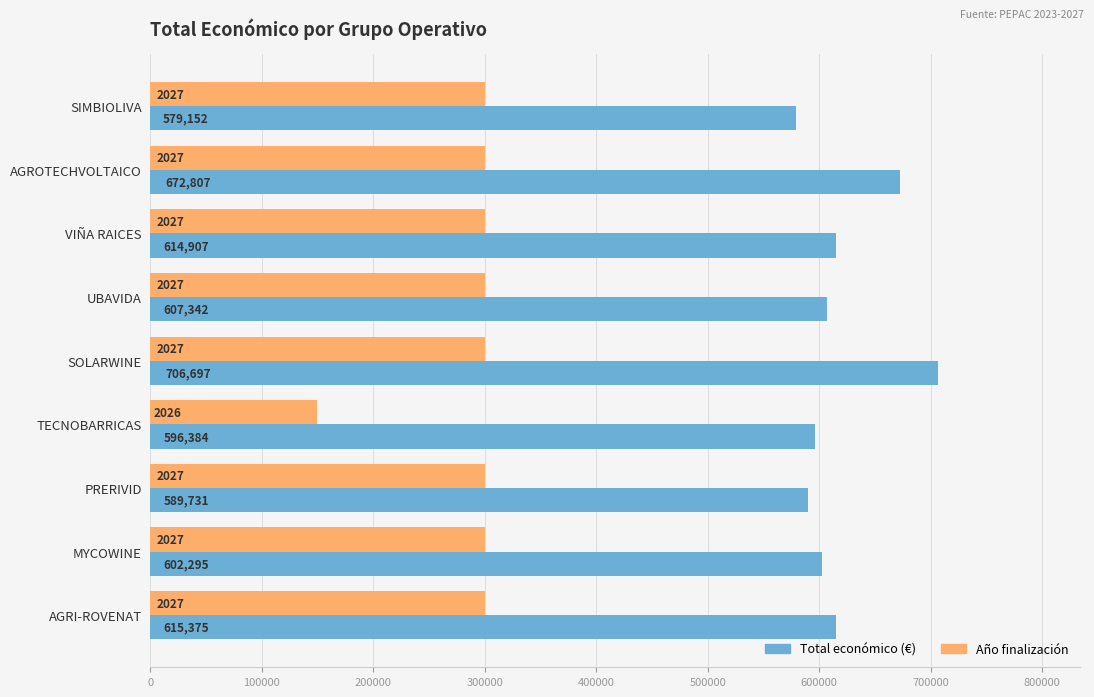

At which category is the sum across all series the highest?

SOLARWINE